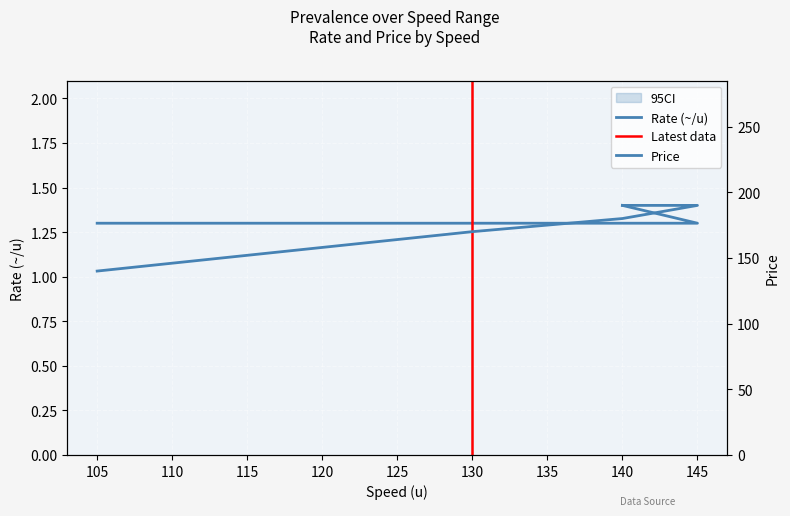

True or false: rate and p_lower intersect in this chart.

False